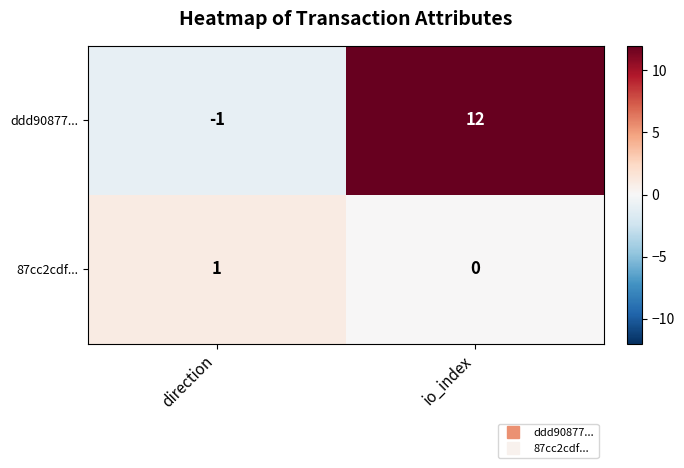

What is the smallest value displayed?

-1